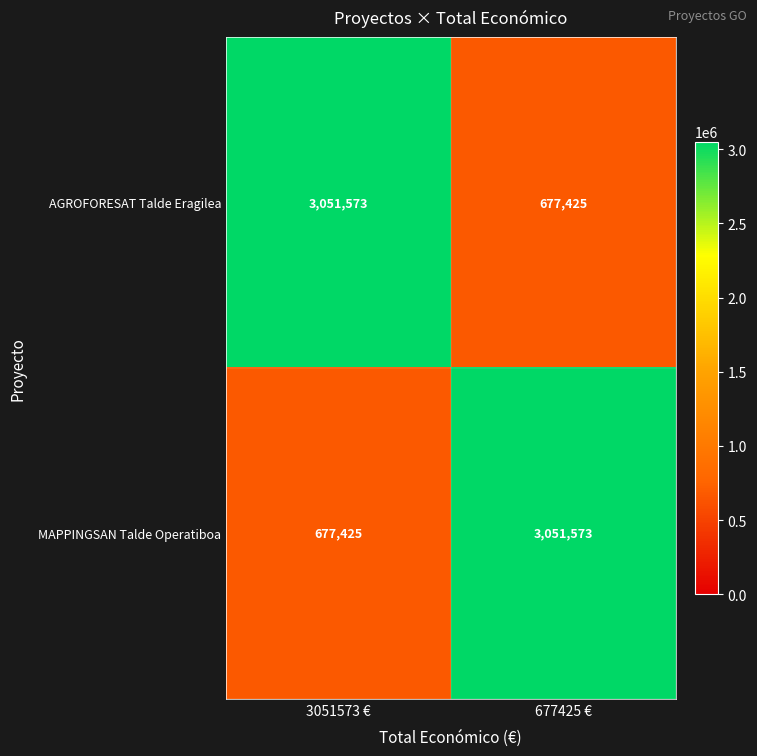

What is the total value across all series at 3051573 €?

3728998